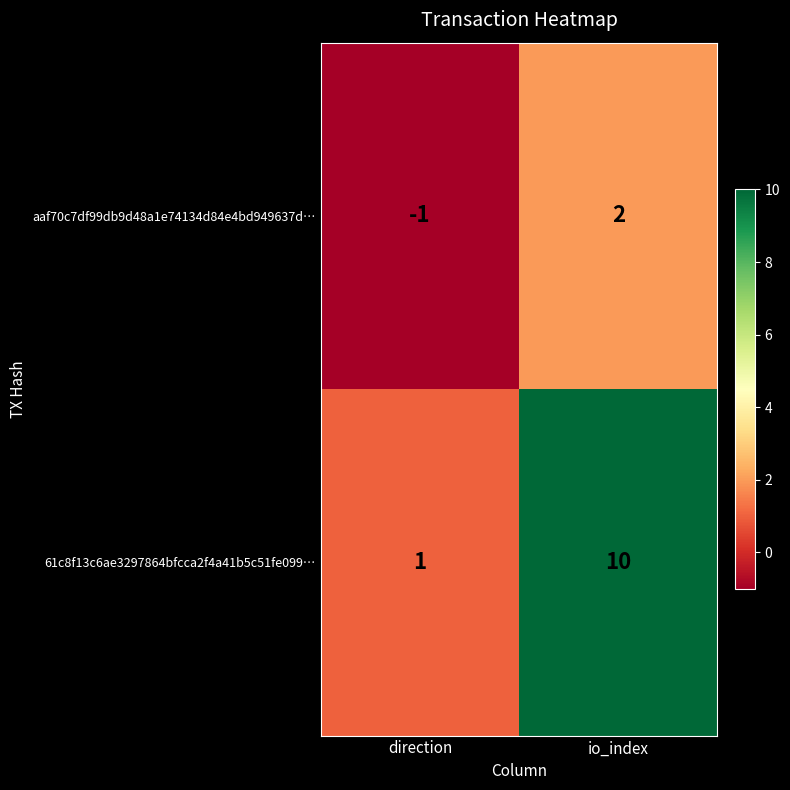

How many values in aaf70c7df99db9d48a1e74134d84e4bd949637d… are above zero?

1